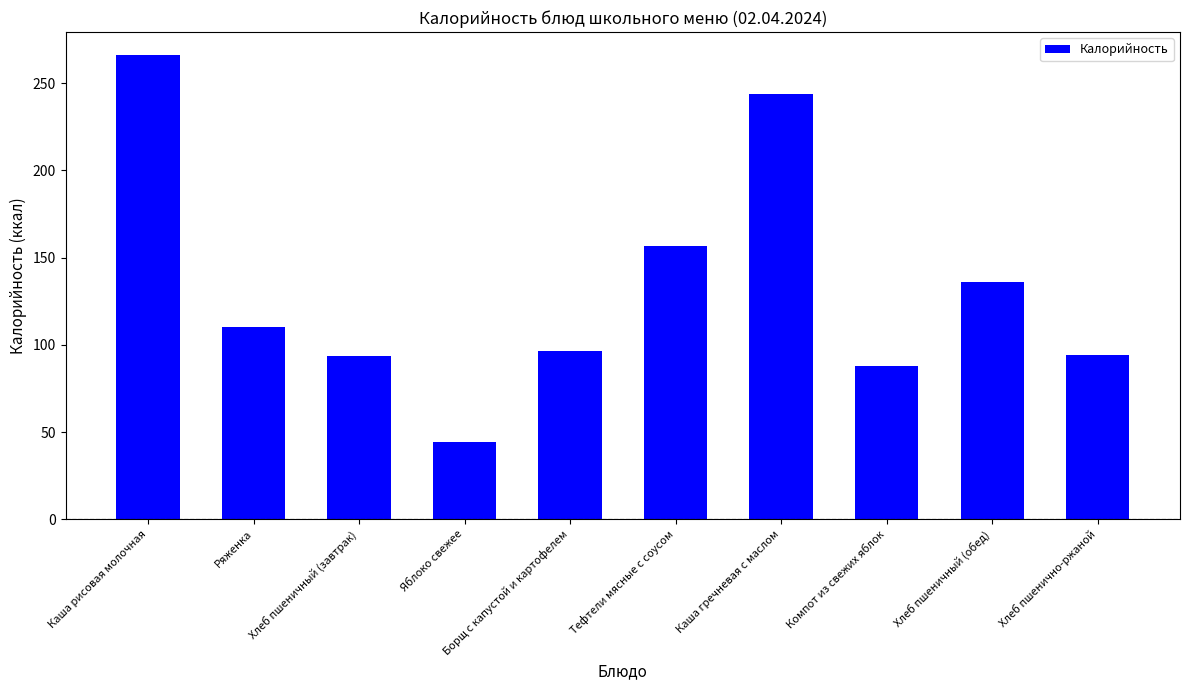

Count the number of categories in the chart.

10